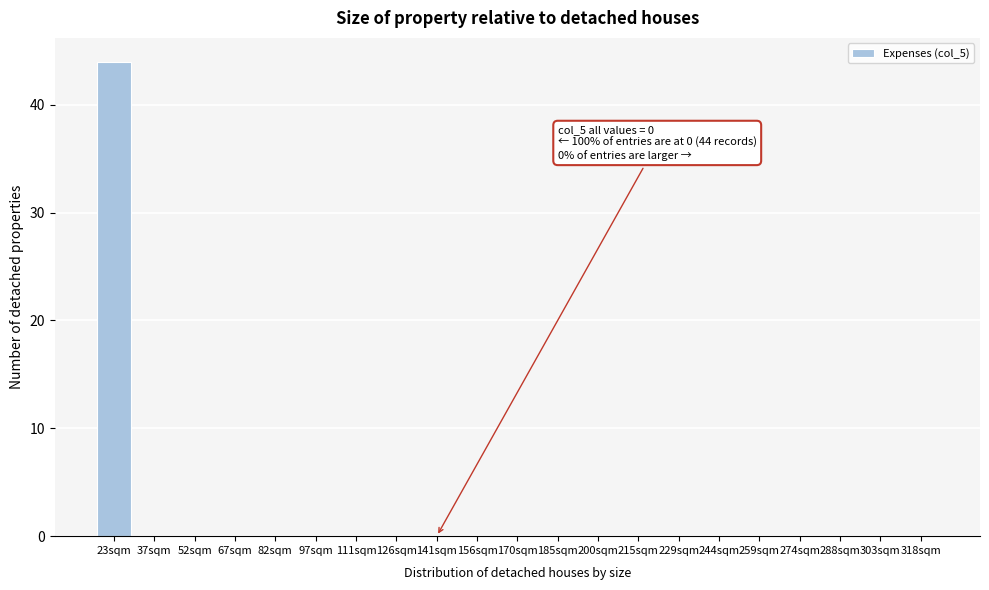

Reading left to right, transcribe all the data shown in this chart.

23sqm=44	37sqm=0	52sqm=0	67sqm=0	82sqm=0	97sqm=0	111sqm=0	126sqm=0	141sqm=0	156sqm=0	170sqm=0	185sqm=0	200sqm=0	215sqm=0	229sqm=0	244sqm=0	259sqm=0	274sqm=0	288sqm=0	303sqm=0	318sqm=0